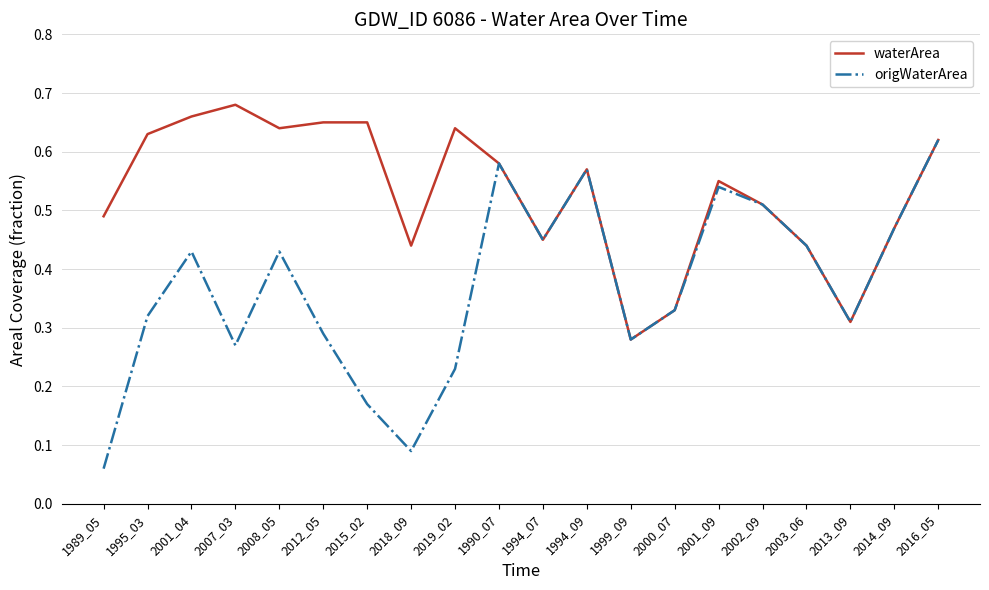

Which series has the largest range (max minus min)?

origWaterArea